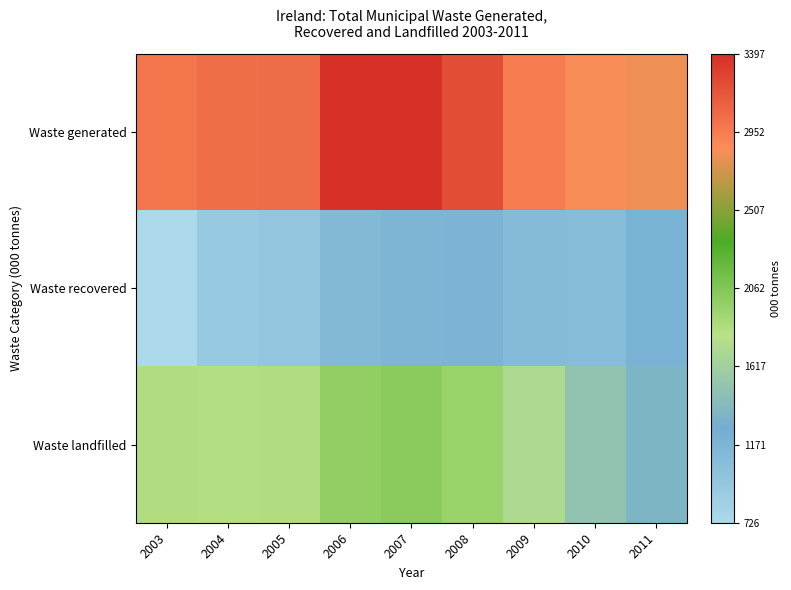

What is the total value across all series at 2007?

6572.3